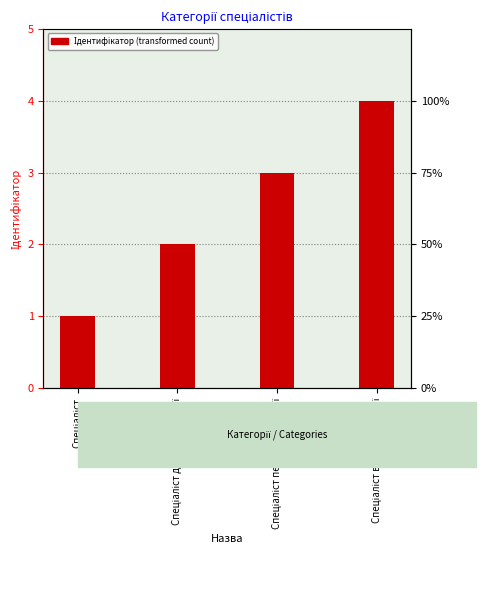

Rank the categories by value from lowest to highest.

Спеціаліст, Спеціаліст другої категорії, Спеціаліст першої категорії, Спеціаліст вищої категорії